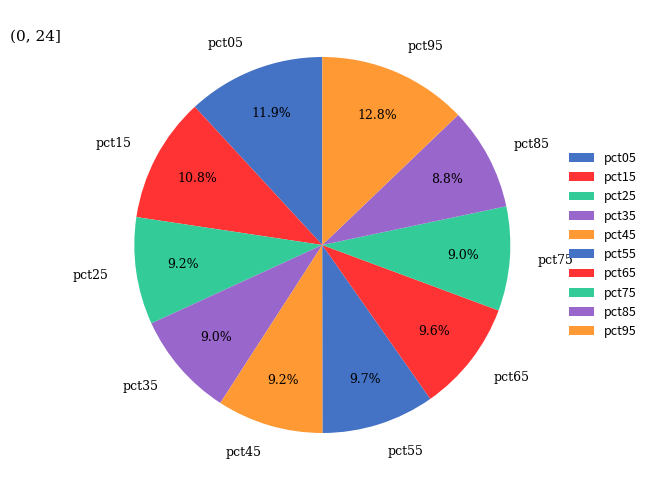

How many slices are in this pie chart?

10